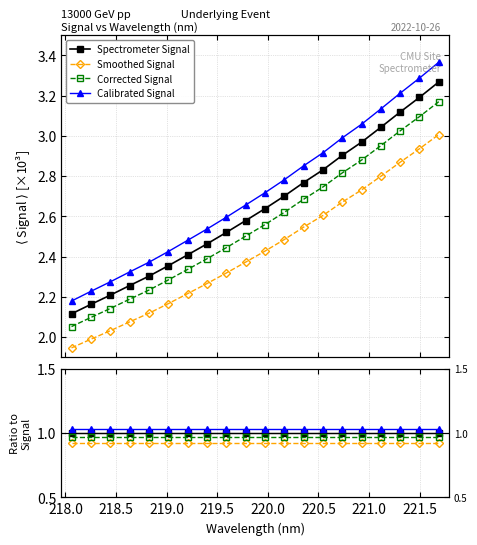

Reading left to right, transcribe all the data shown in this chart.

Spectrometer Signal: 1.0	1.0	1.0	1.0	1.0	1.0	1.0	1.0	1.0	1.0	1.0	1.0	1.0	1.0	1.0	1.0	1.0	1.0	1.0	1.0
Smoothed Signal: 0.9	0.9	0.9	0.9	0.9	0.9	0.9	0.9	0.9	0.9	0.9	0.9	0.9	0.9	0.9	0.9	0.9	0.9	0.9	0.9
Corrected Signal: 1.0	1.0	1.0	1.0	1.0	1.0	1.0	1.0	1.0	1.0	1.0	1.0	1.0	1.0	1.0	1.0	1.0	1.0	1.0	1.0
Calibrated Signal: 1.0	1.0	1.0	1.0	1.0	1.0	1.0	1.0	1.0	1.0	1.0	1.0	1.0	1.0	1.0	1.0	1.0	1.0	1.0	1.0